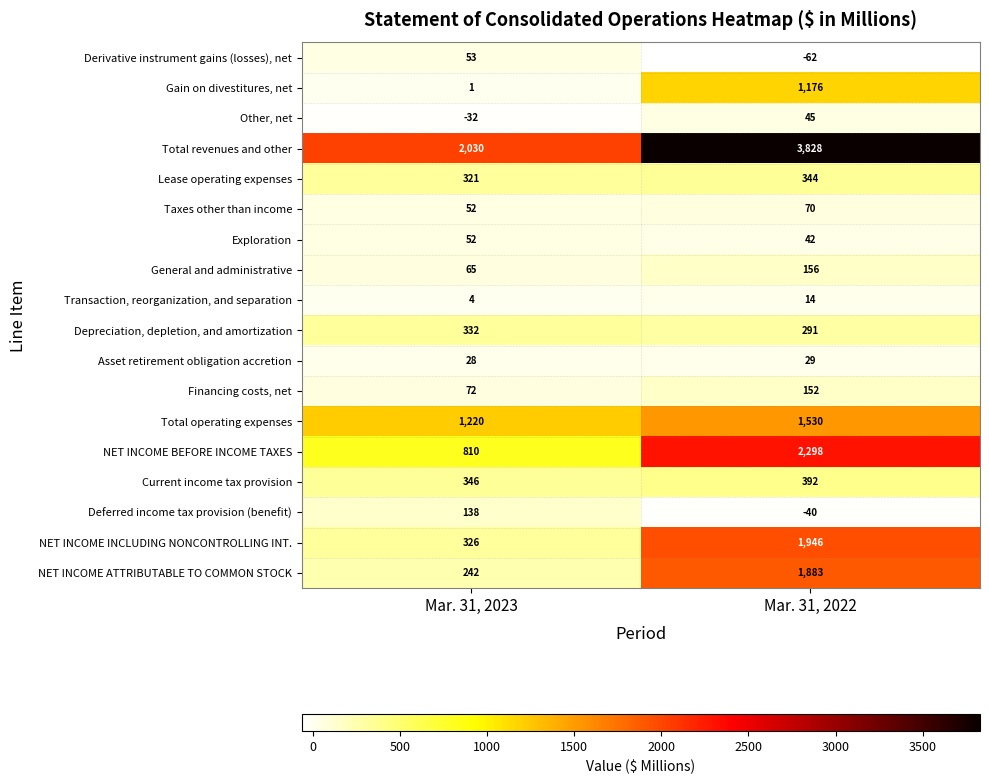

At which category is the sum across all series the highest?

Mar. 31, 2022